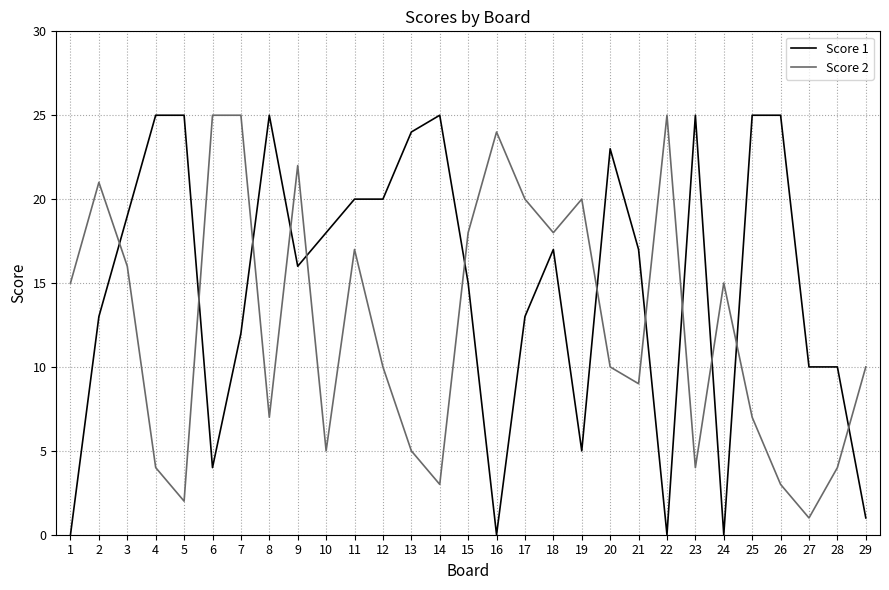

Is it true that Score 1 equals 20 at 2?

False